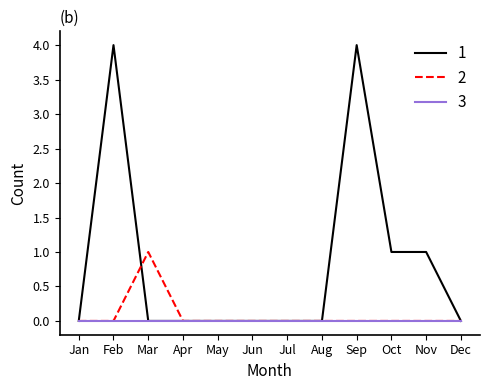

True or false: 1 has a value of 2 at Jun.

False